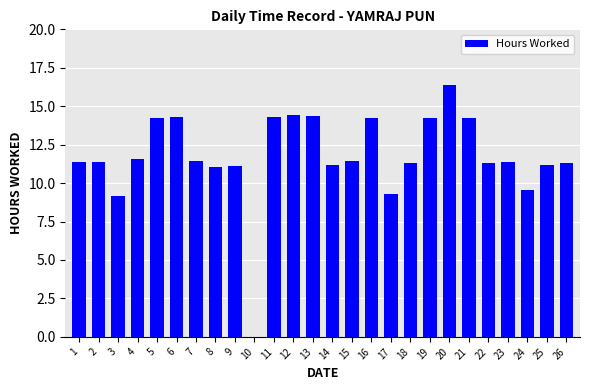

Count the number of categories in the chart.

26